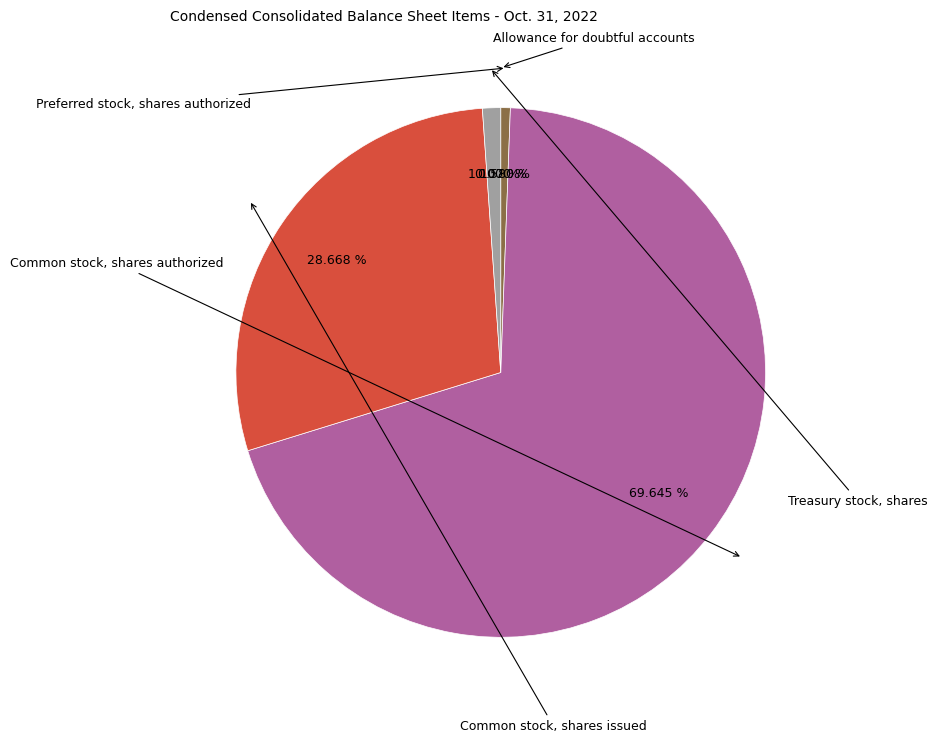

Is there any slice that represents more than half of the pie?

Yes